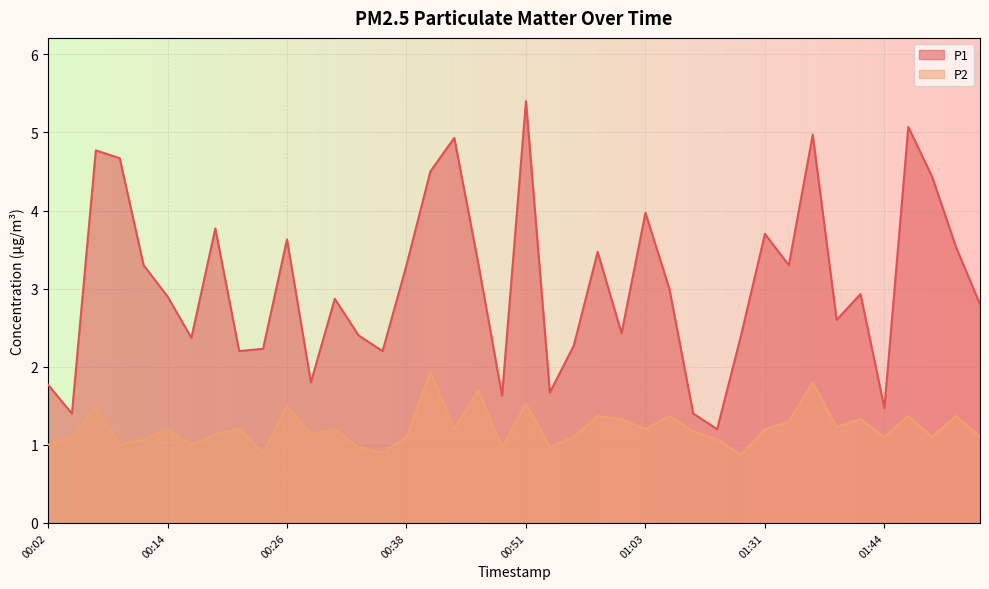

Between 00:09 and 01:11, which is larger?

00:09